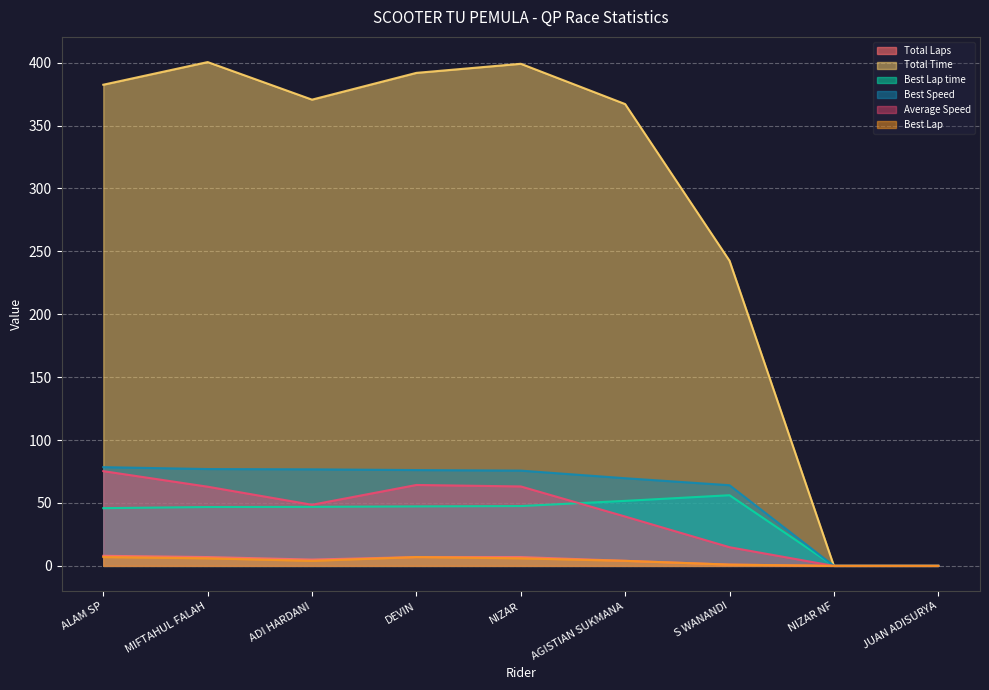

Which series has the largest range (max minus min)?

Total Time